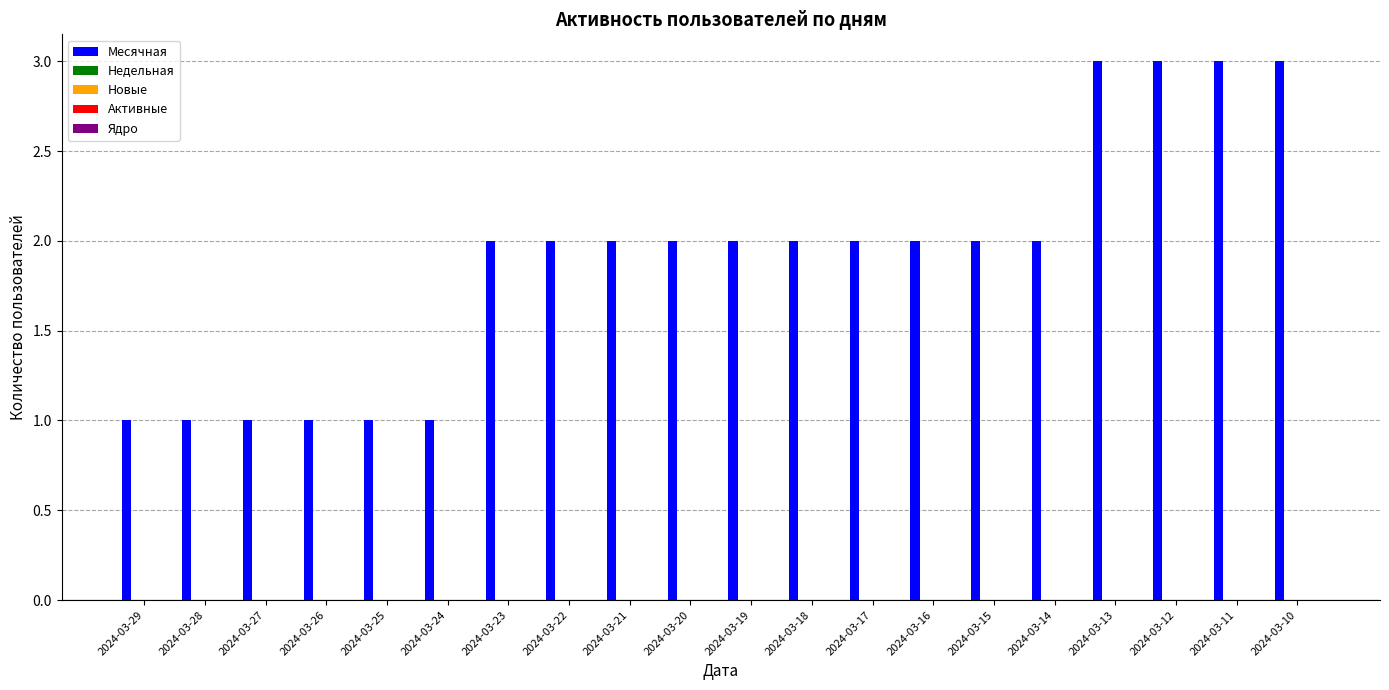

Reading left to right, extract all data points from this chart.

1	1	1	1	1	1	2	2	2	2	2	2	2	2	2	2	3	3	3	3